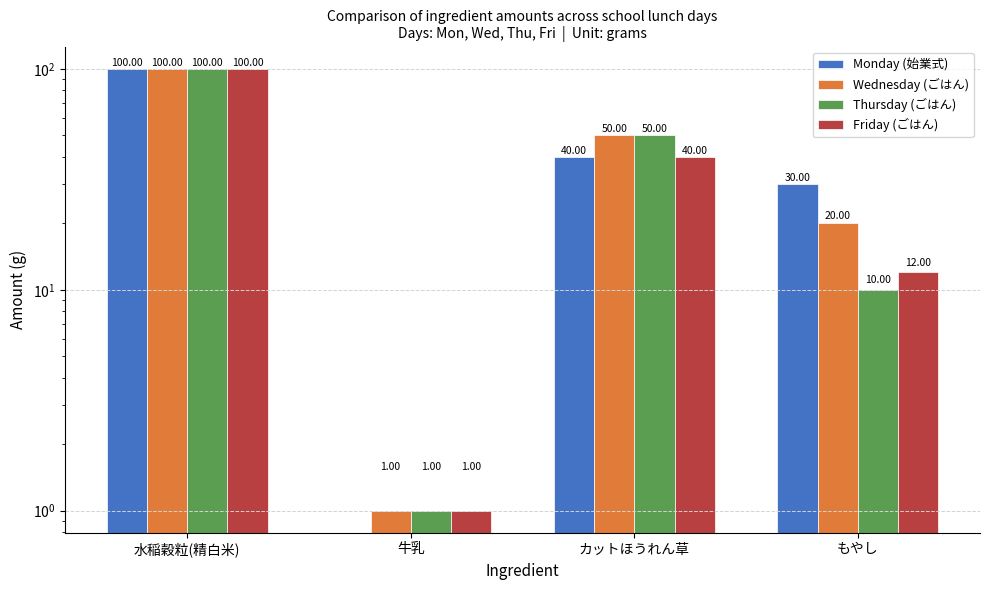

Is it true that Thursday (ごはん) equals 34 at カットほうれん草?

False